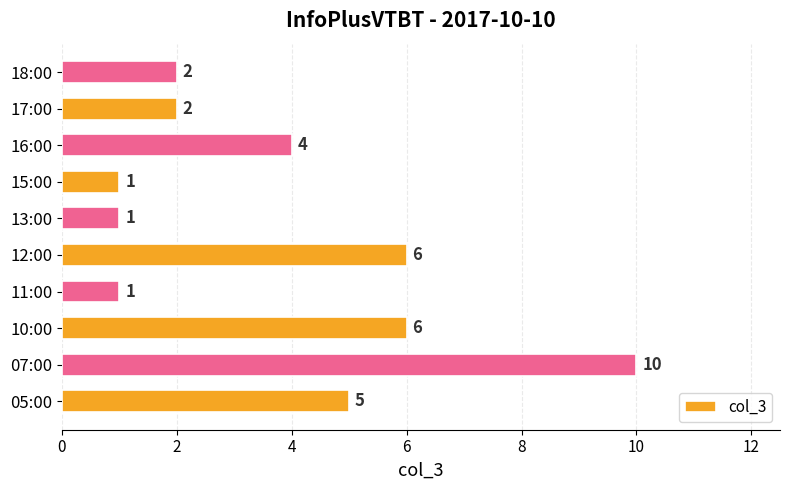

How many values are between 1 and 6?

9